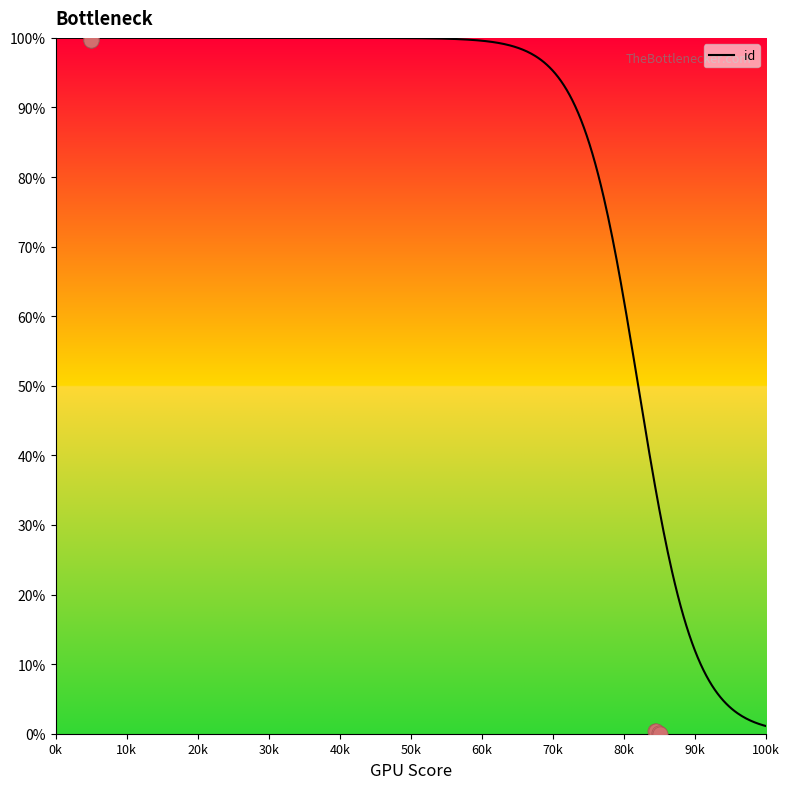

Approximately how many times larger is the value at 4167 compared to 4167?

1.0